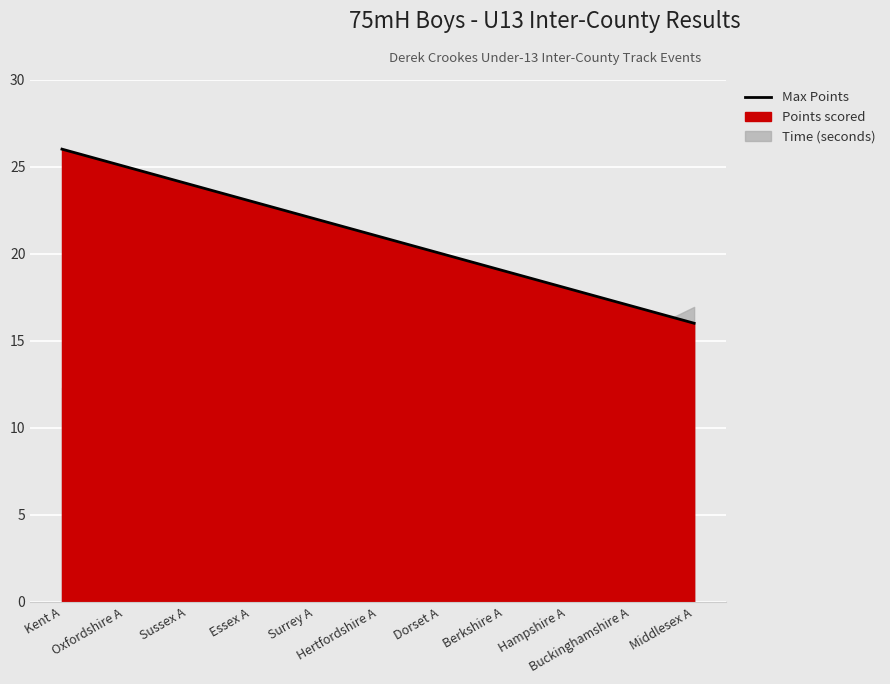

What is the maximum value shown in the chart?

26